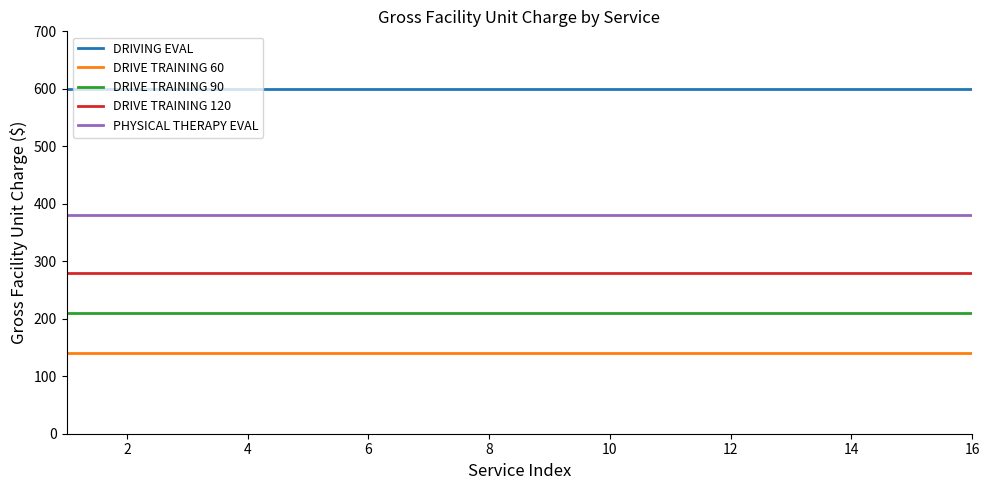

Reading left to right, what are all the values shown in this chart?

DRIVING EVAL: 600	600	600	600	600	600	600	600	600	600	600	600	600	600	600	600
DRIVE TRAINING 60: 140	140	140	140	140	140	140	140	140	140	140	140	140	140	140	140
DRIVE TRAINING 90: 210	210	210	210	210	210	210	210	210	210	210	210	210	210	210	210
DRIVE TRAINING 120: 280	280	280	280	280	280	280	280	280	280	280	280	280	280	280	280
PHYSICAL THERAPY EVAL: 380	380	380	380	380	380	380	380	380	380	380	380	380	380	380	380